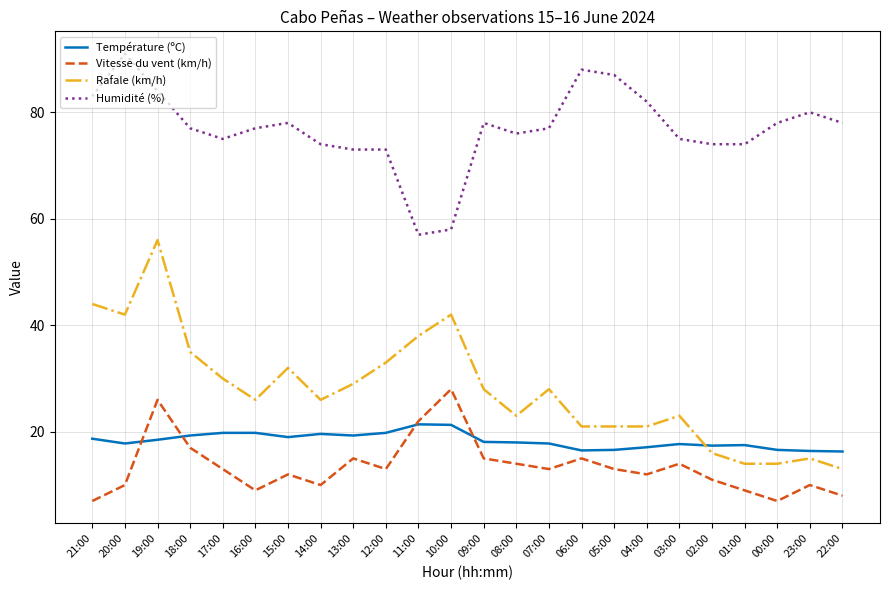

The Vitesse du vent (km/h) series shows 39.0 at 10:00. True or false?

False